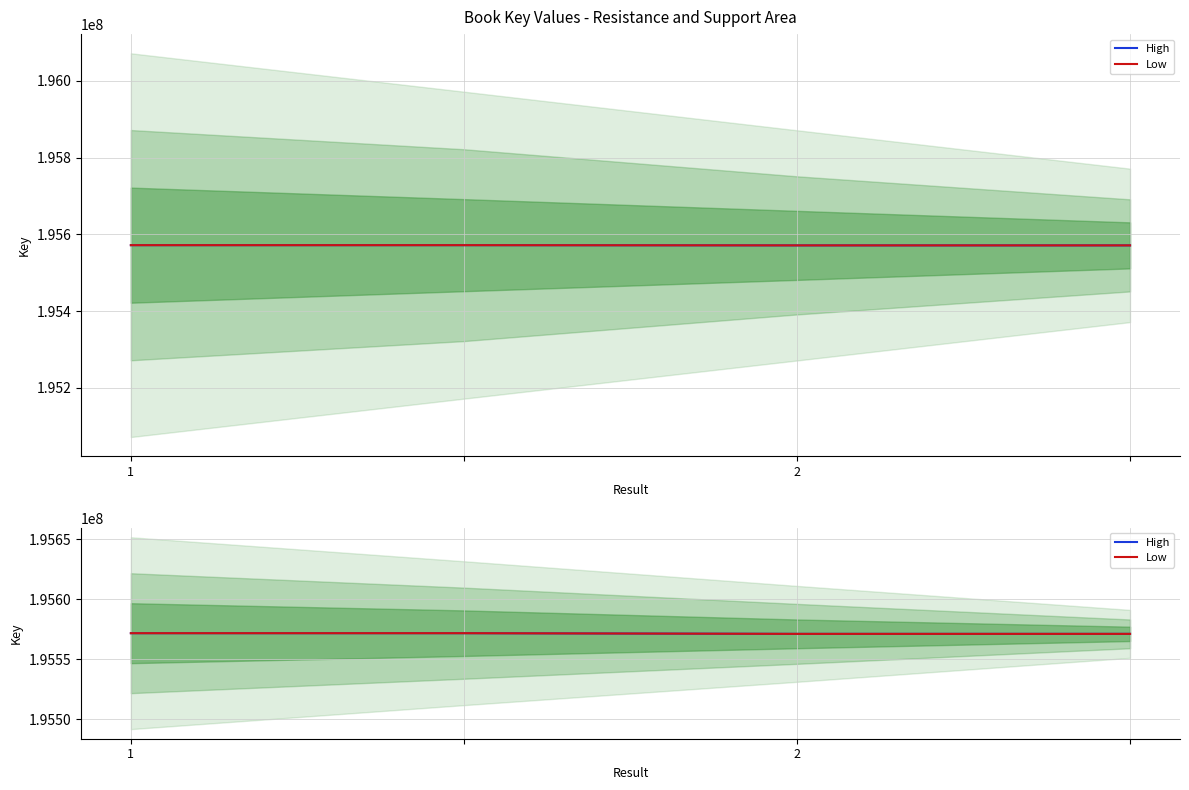

True or false: Low has more than 0 points higher than both neighbors.

False